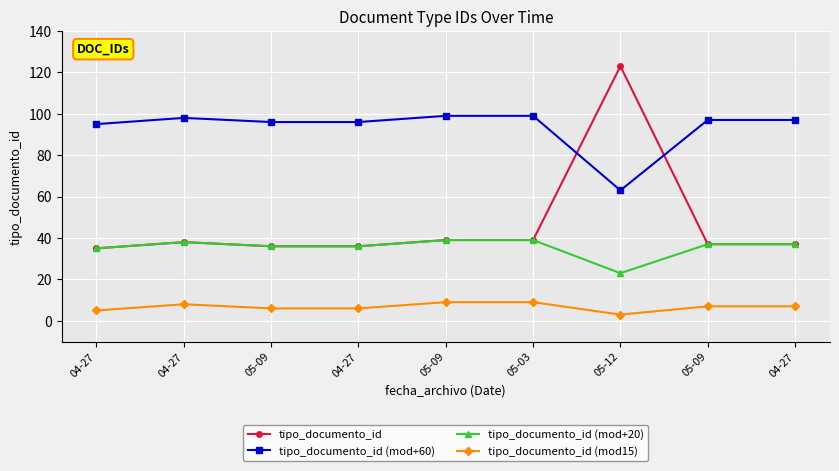

Which series changed the most between 05-12 and 05-09?

tipo_documento_id